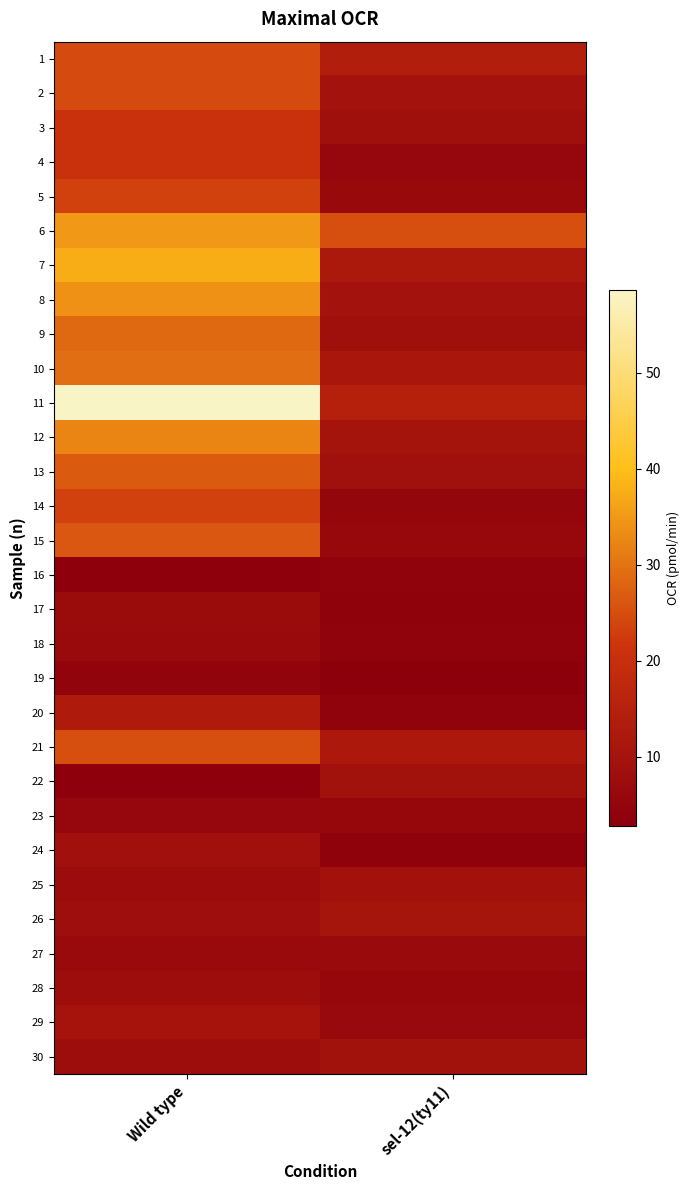

What is the spread (max minus min) of values at sel-12(ty11)?

22.4